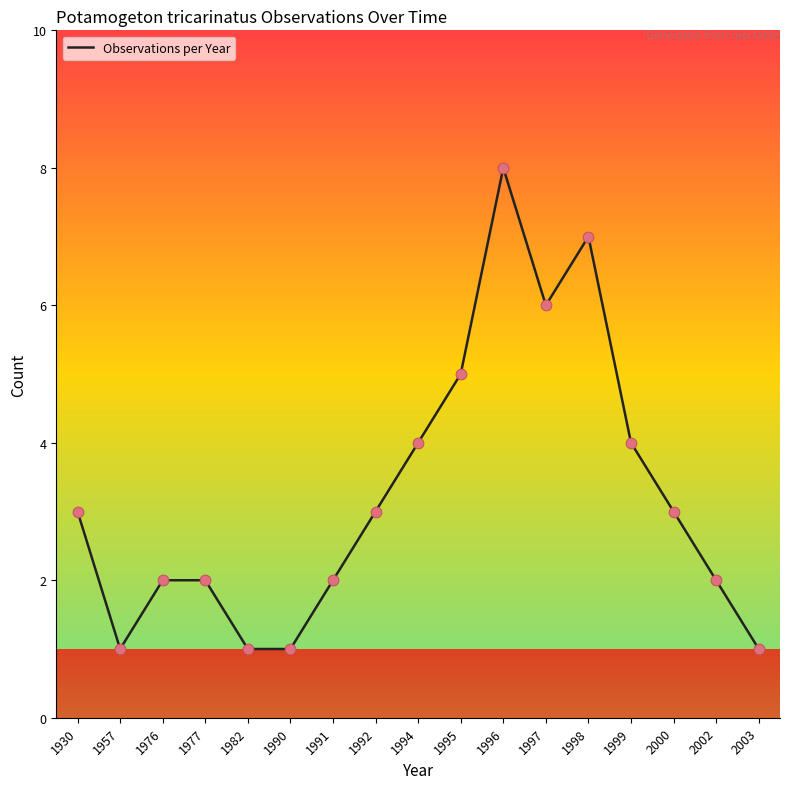

Between 1990 and 1977, which is larger?

1977